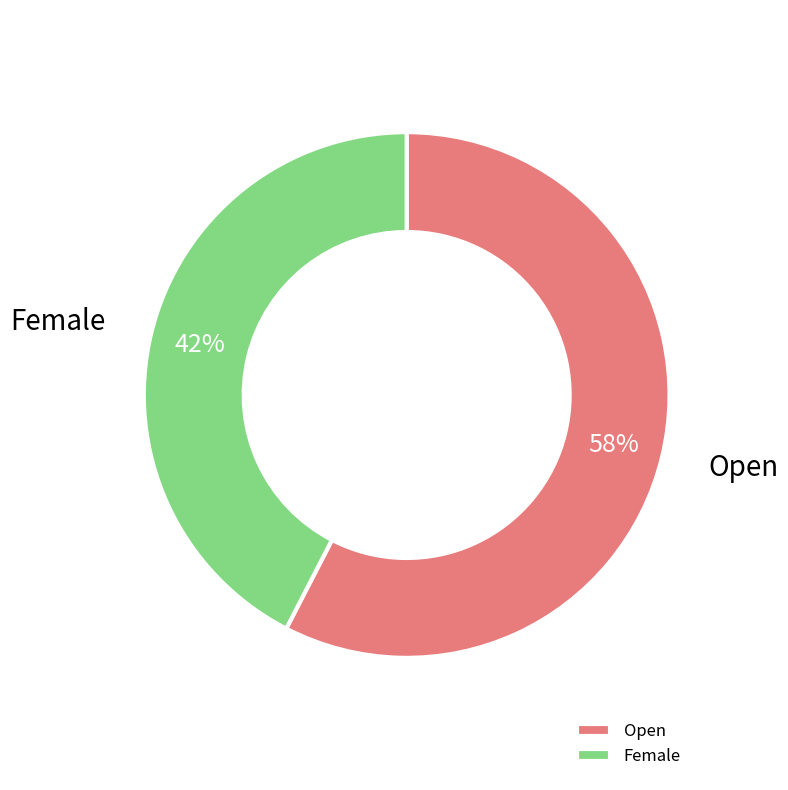

Which category has the biggest portion of the pie?

Open